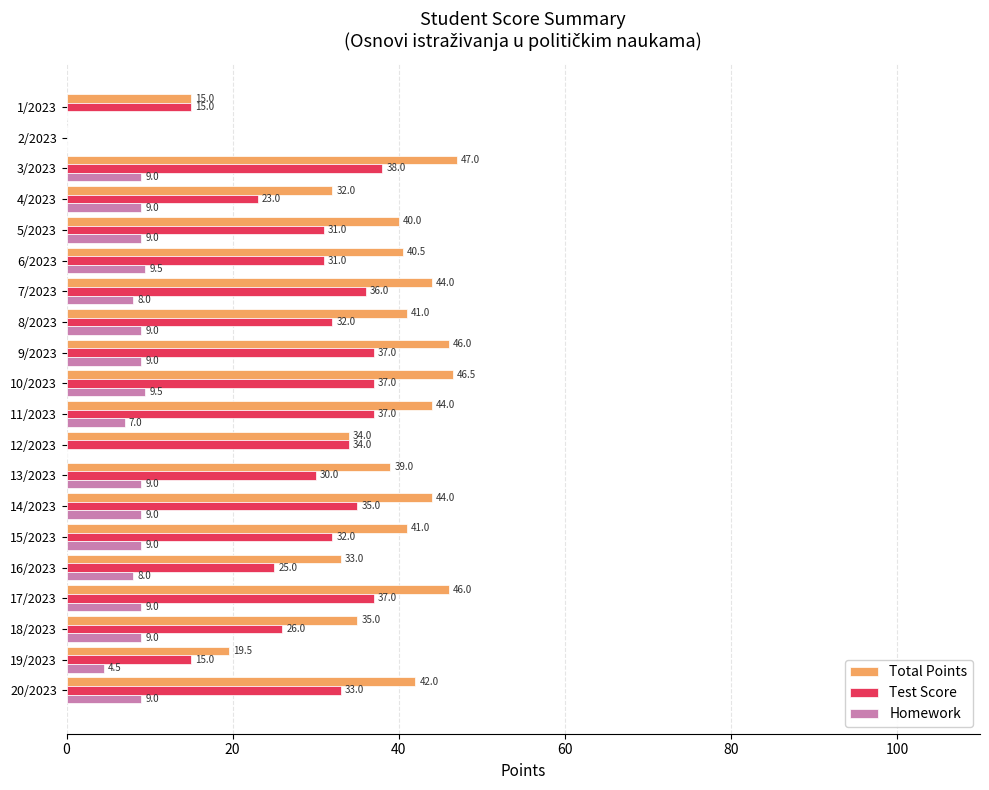

What is the approximate value of Total Points at 19/2023?

19.5